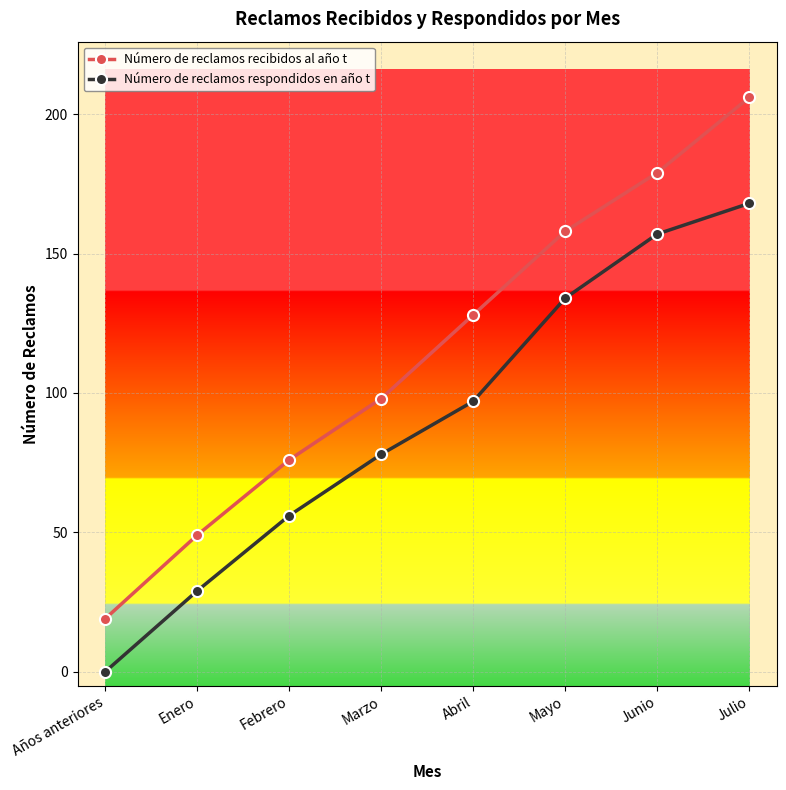

The Número de reclamos respondidos en año t series shows 56 at Febrero. True or false?

True